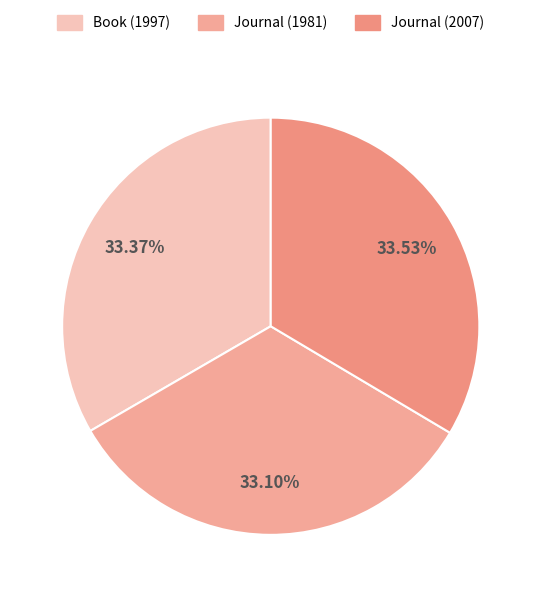

Count the number of slices in the pie.

3